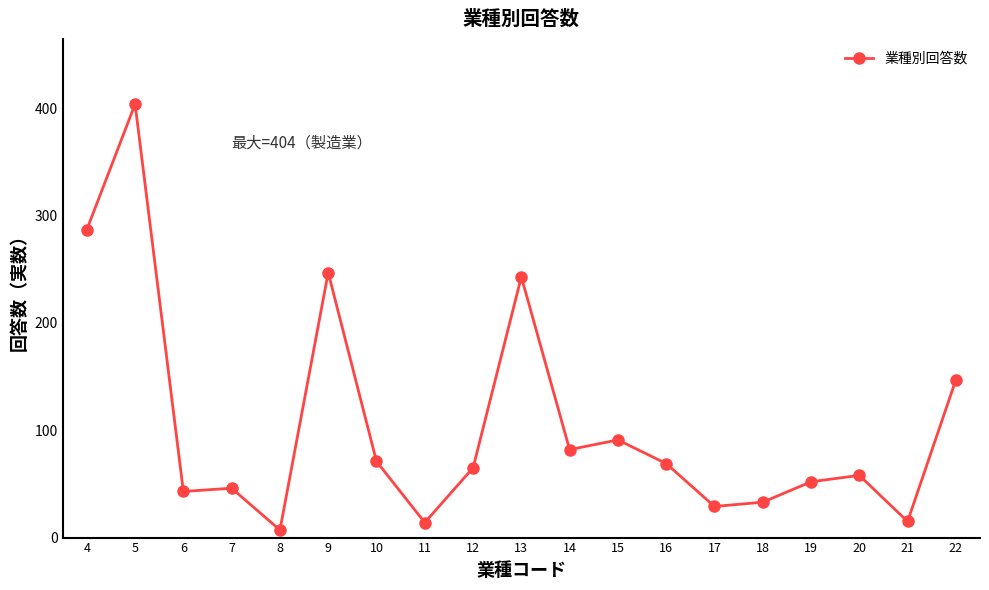

What is the maximum value shown in the chart?

404